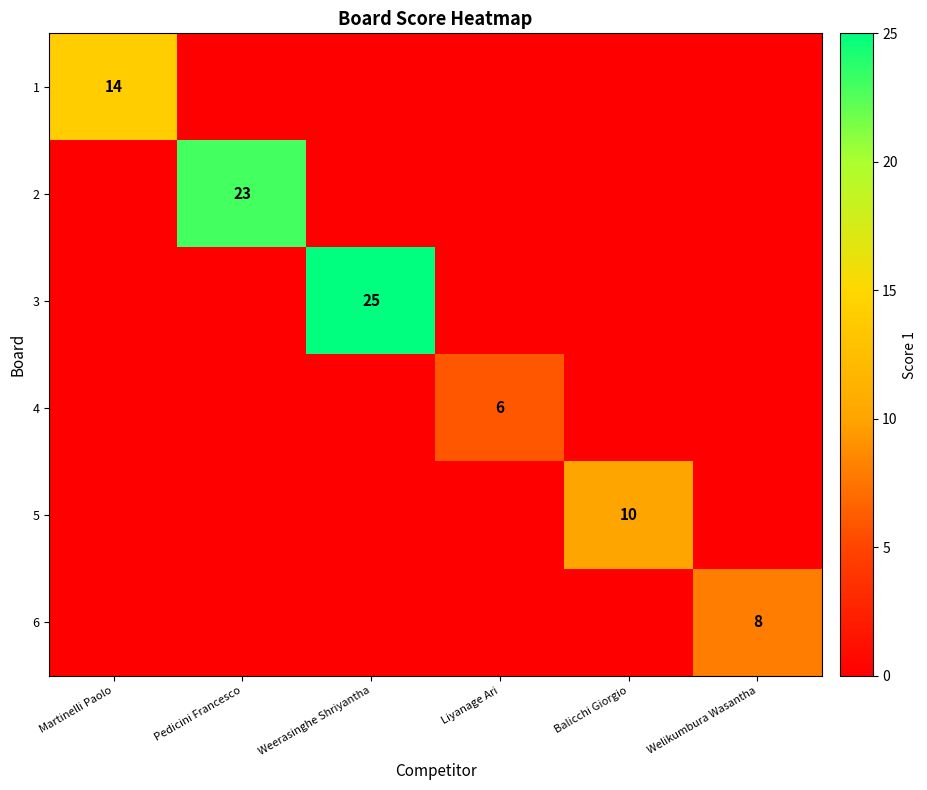

The 3 series shows 36 at Weerasinghe Shriyantha. True or false?

False